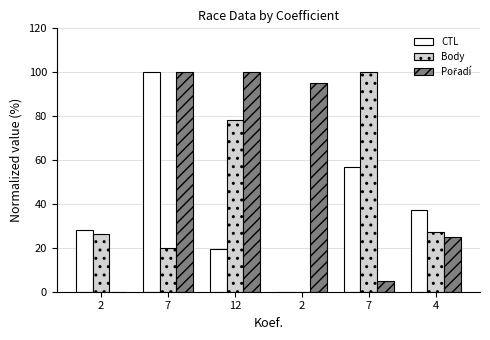

What is the highest value of the Body series?

100.0